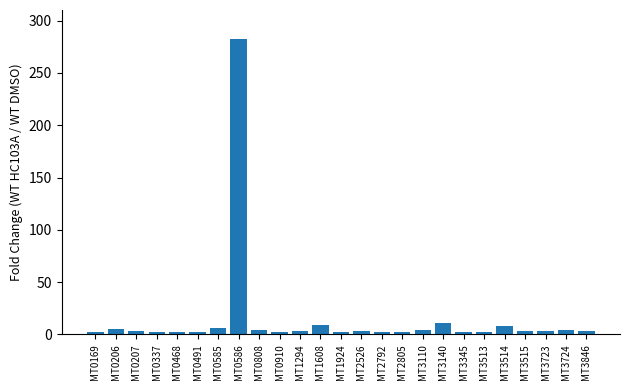

At which category does the chart reach its peak across all series?

MT0586